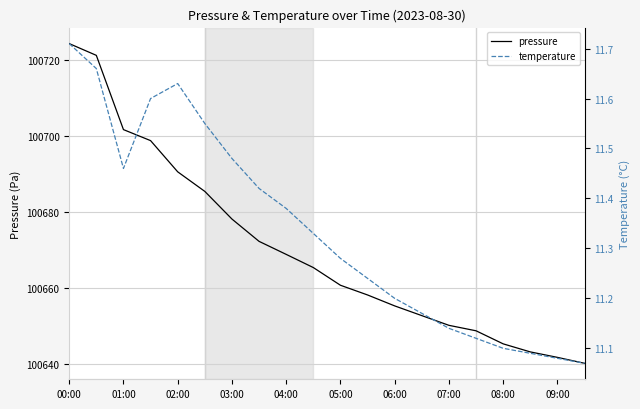

True or false: temperature and pressure intersect in this chart.

False